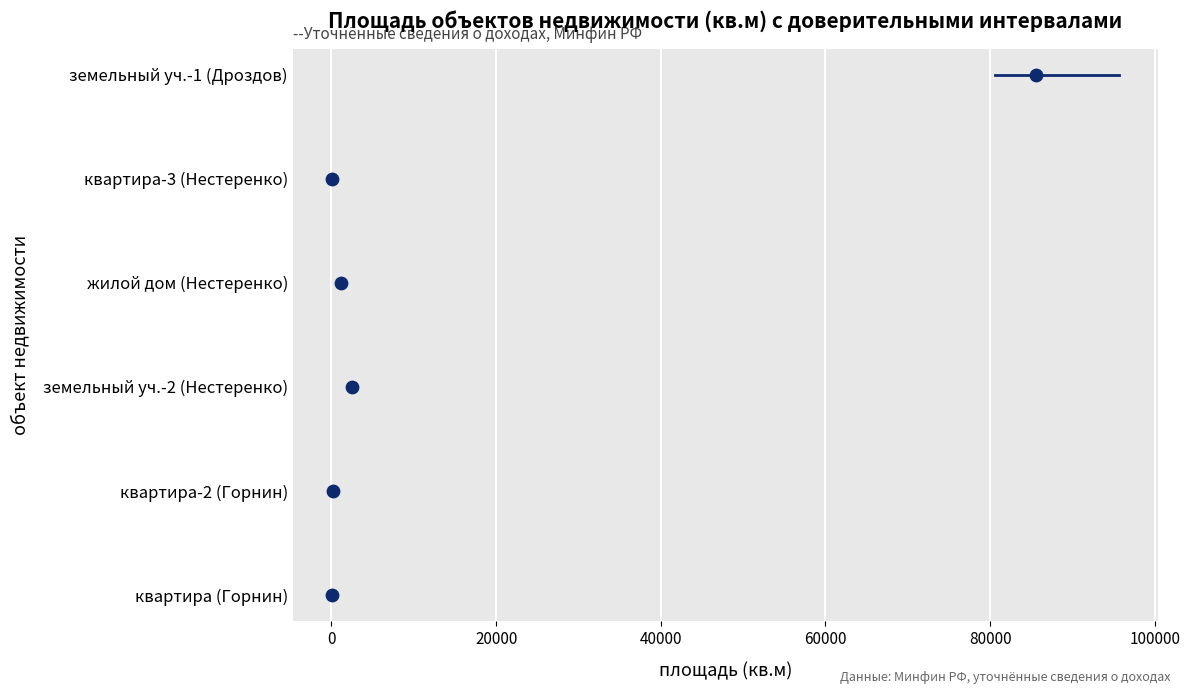

Is the value of жилой дом (Нестеренко) at −20000 greater than the value of земельный уч.-1 (Дроздов) at 0?

No